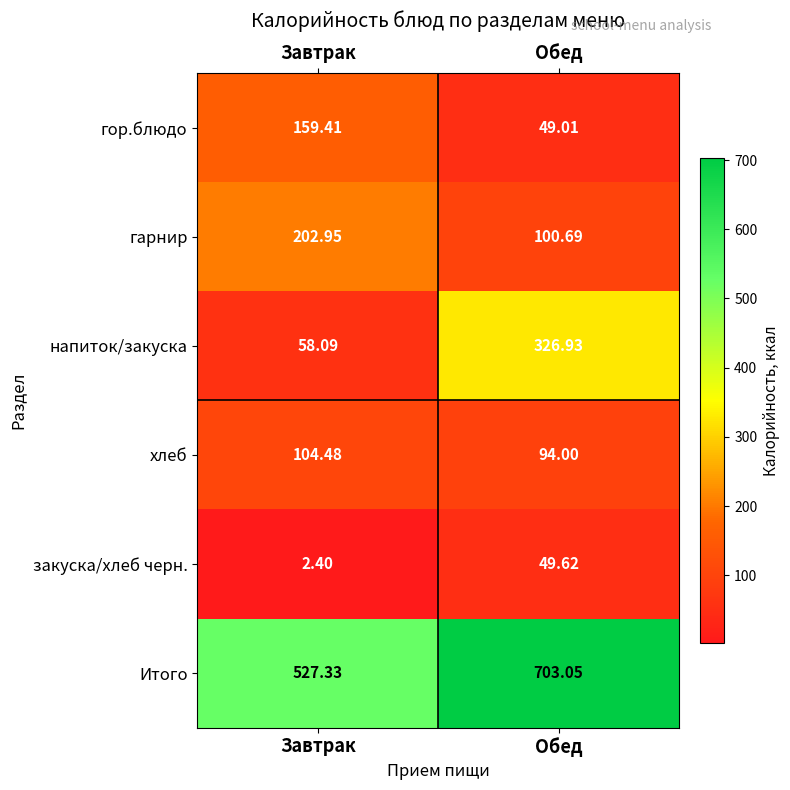

Where does the гор.блюдо series first go above 159?

Завтрак